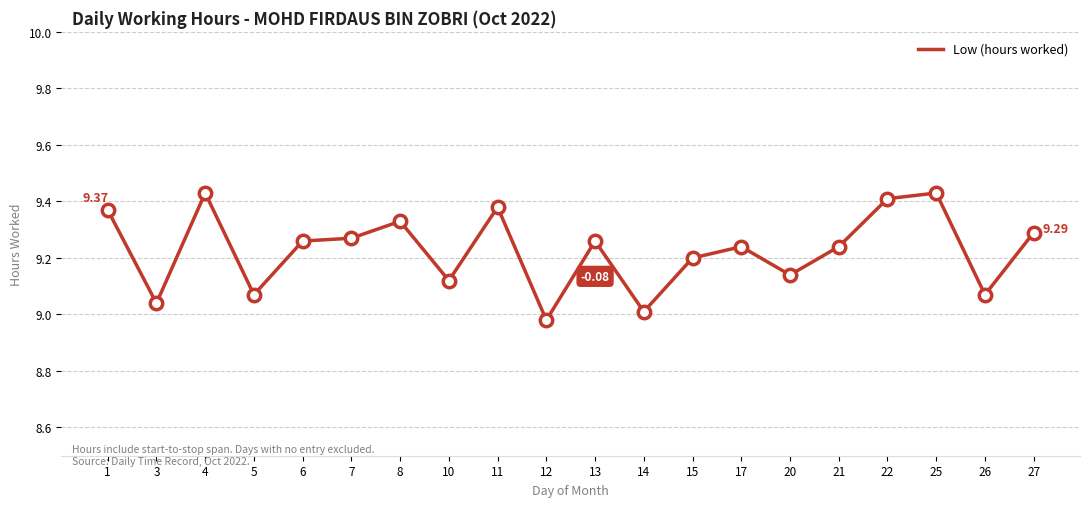

What is the ratio of the value at 17 to the value at 12?

1.0